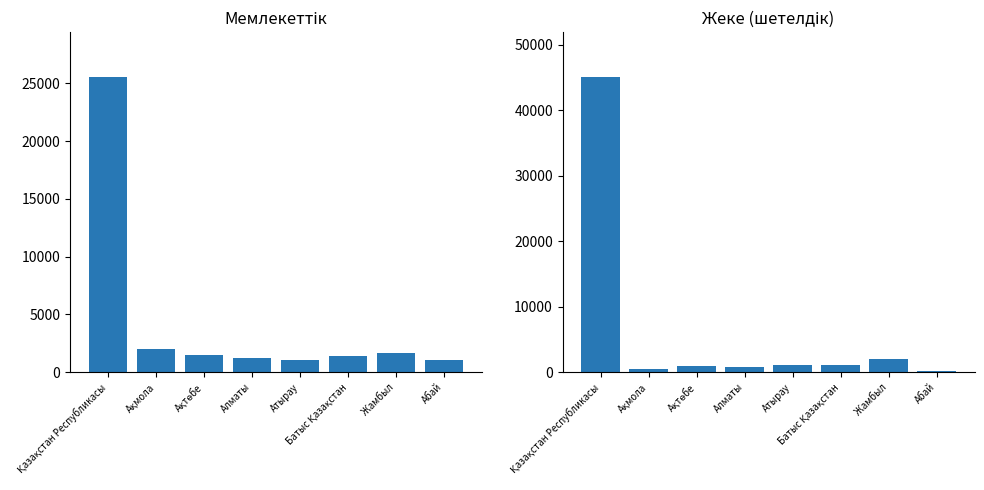

How many bars are there in total?

16